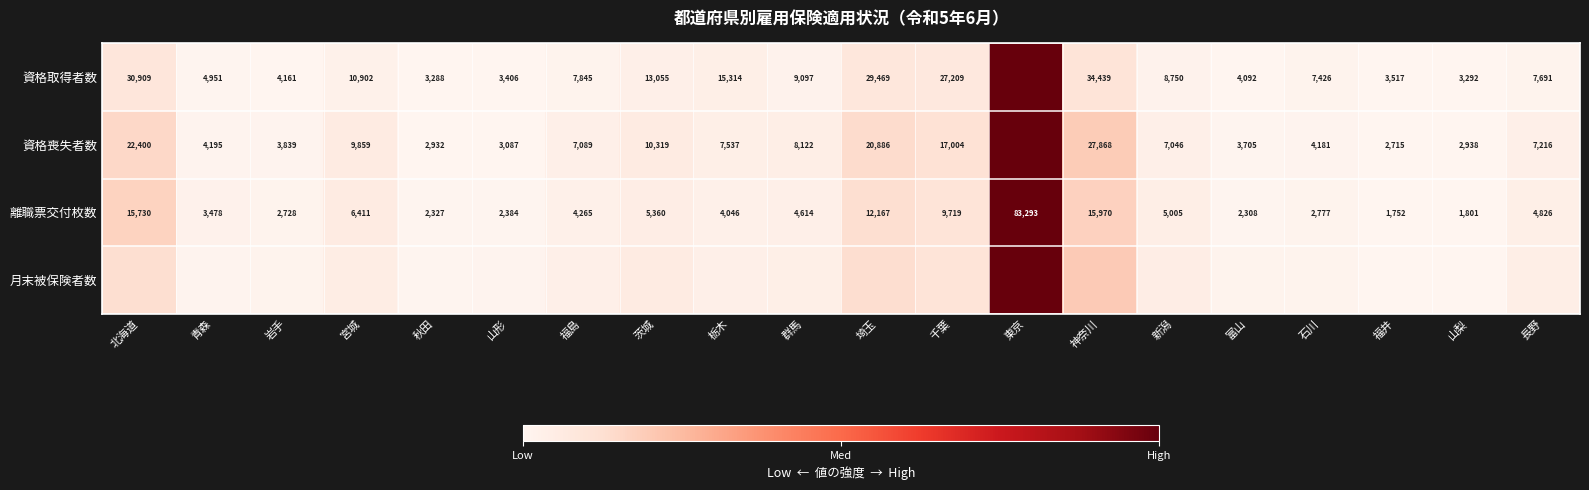

At which category is the sum across all series the highest?

東京